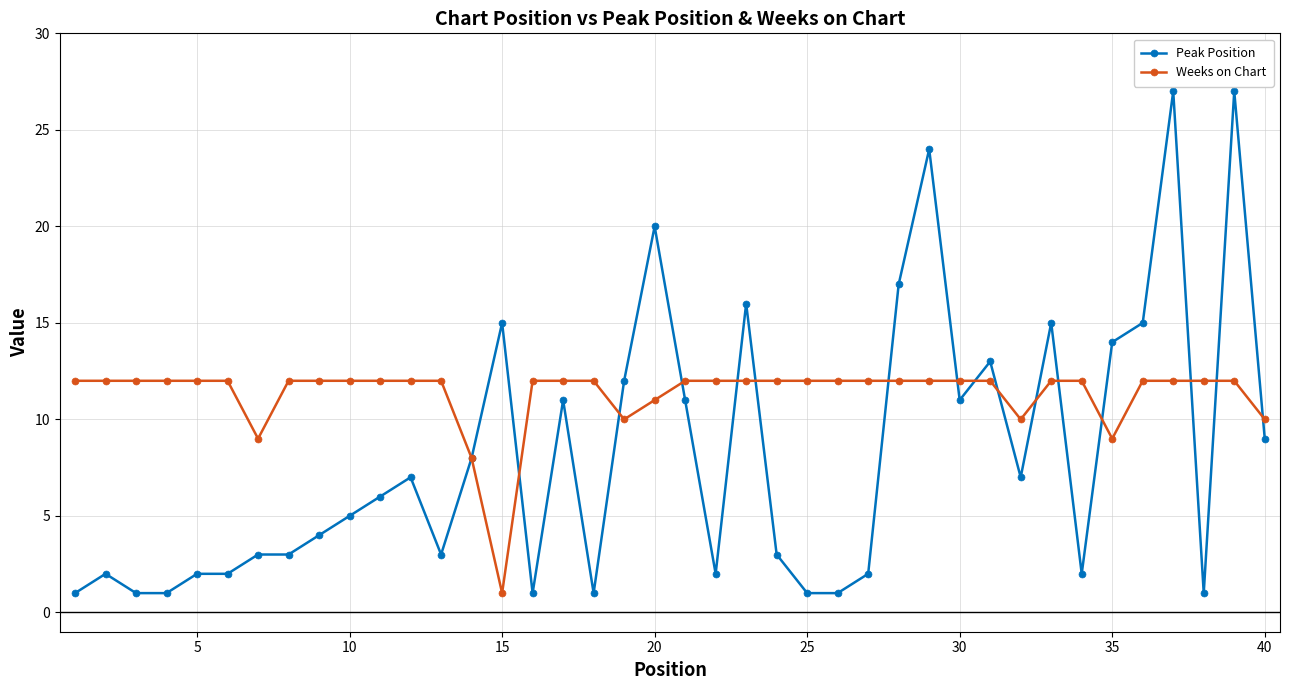

Which series has the widest spread of values?

Peak Position